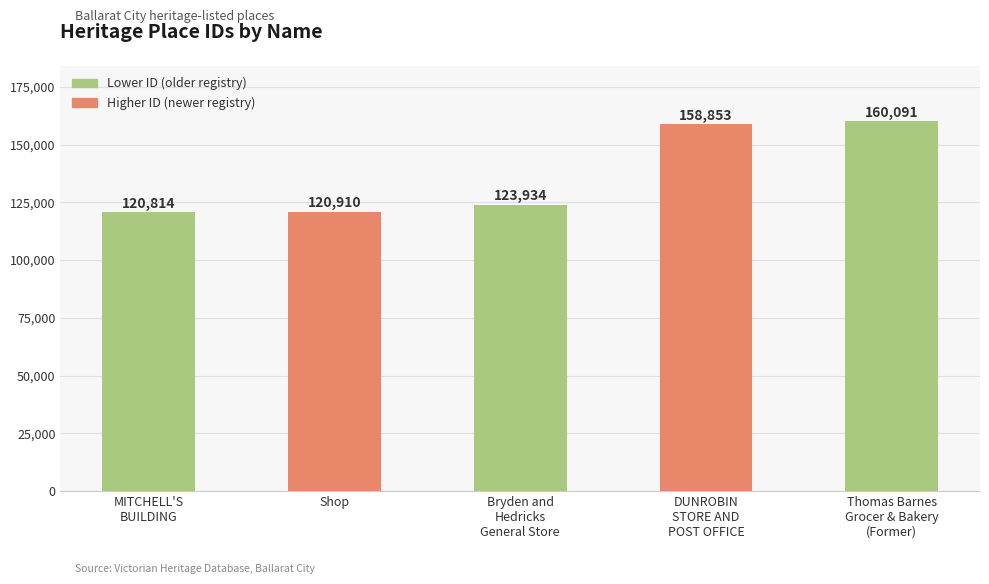

What is the smallest value displayed?

120814